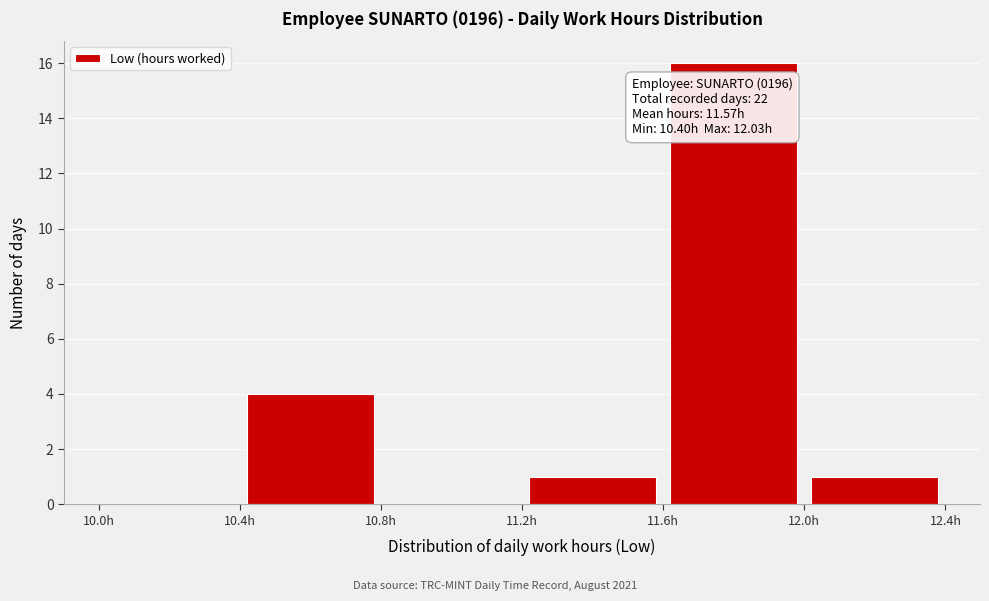

Over which range of the x-axis is the bar tallest?

11.6 to 12.0